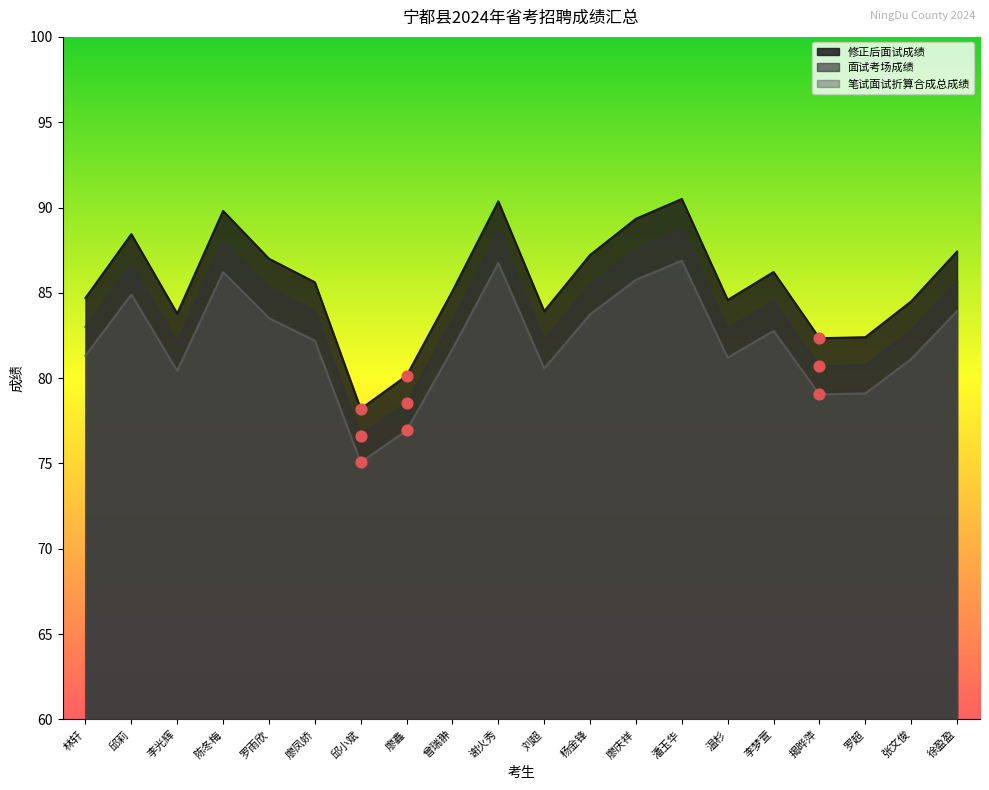

Is the value of 面试考场成绩 at 罗超 greater than the value of 笔试面试折算合成总成绩 at 罗超?

Yes